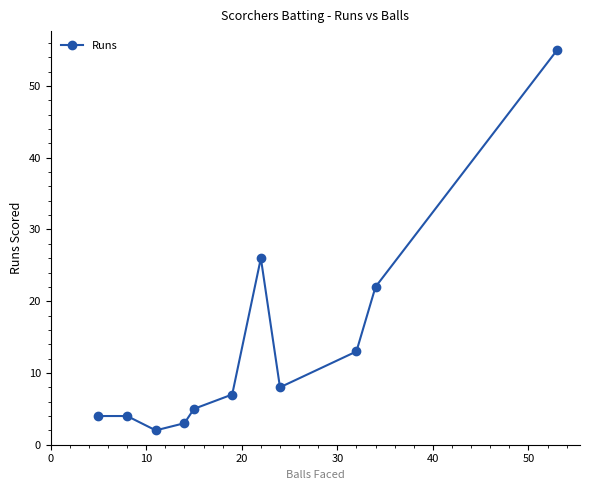

What is the difference between the maximum and minimum values?

53